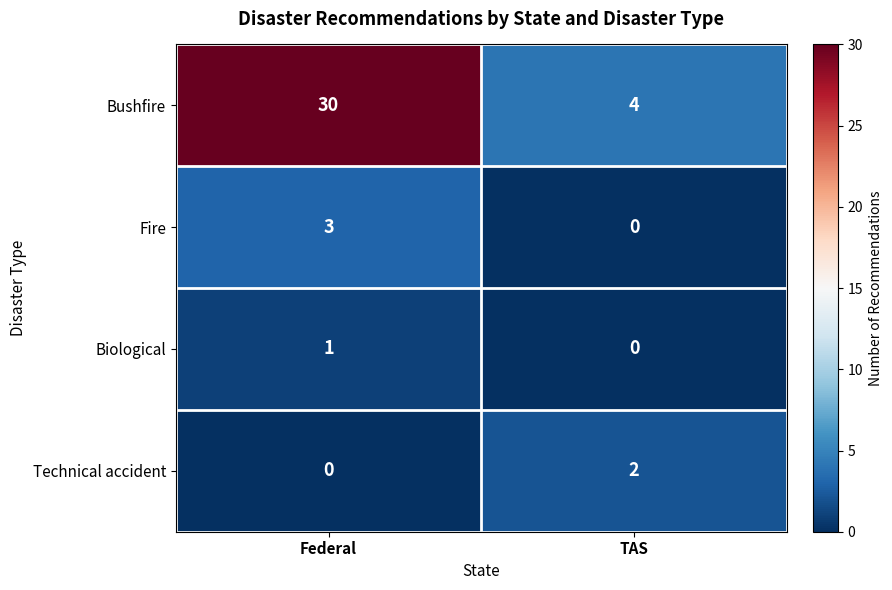

What is the total value across all series at TAS?

6